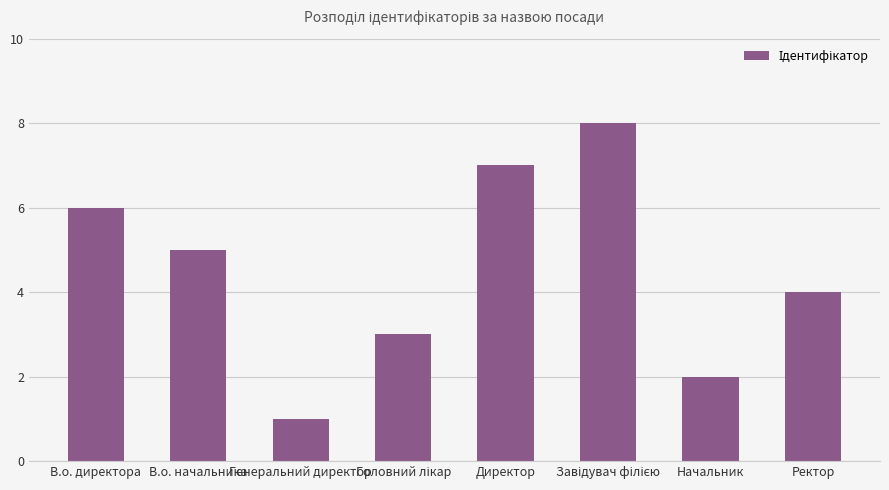

Reading left to right, extract all data points from this chart.

6	5	1	3	7	8	2	4